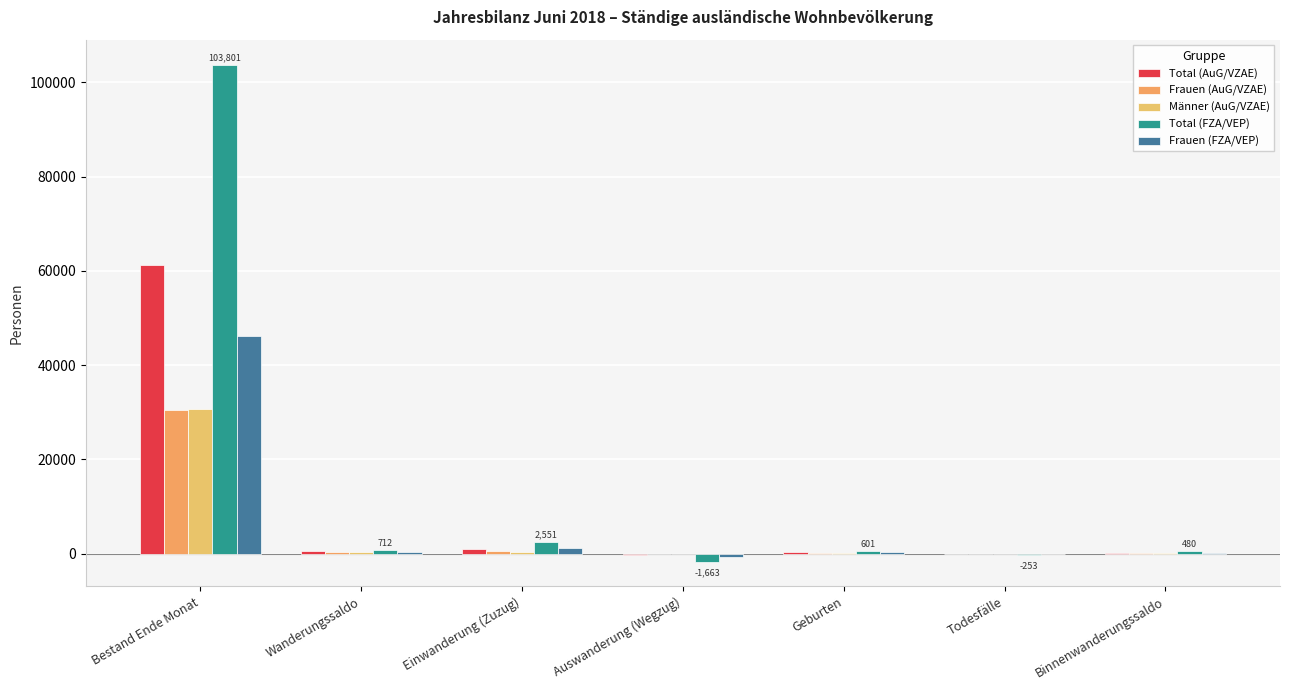

Read the Frauen (AuG/VZAE) value at Geburten, to the nearest 50.

200